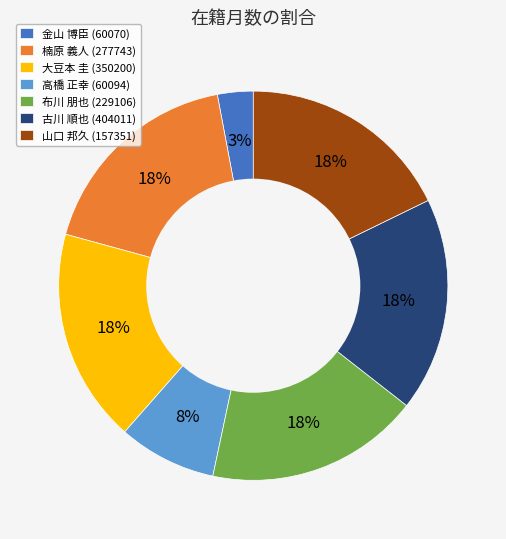

Count the number of slices in the pie.

7